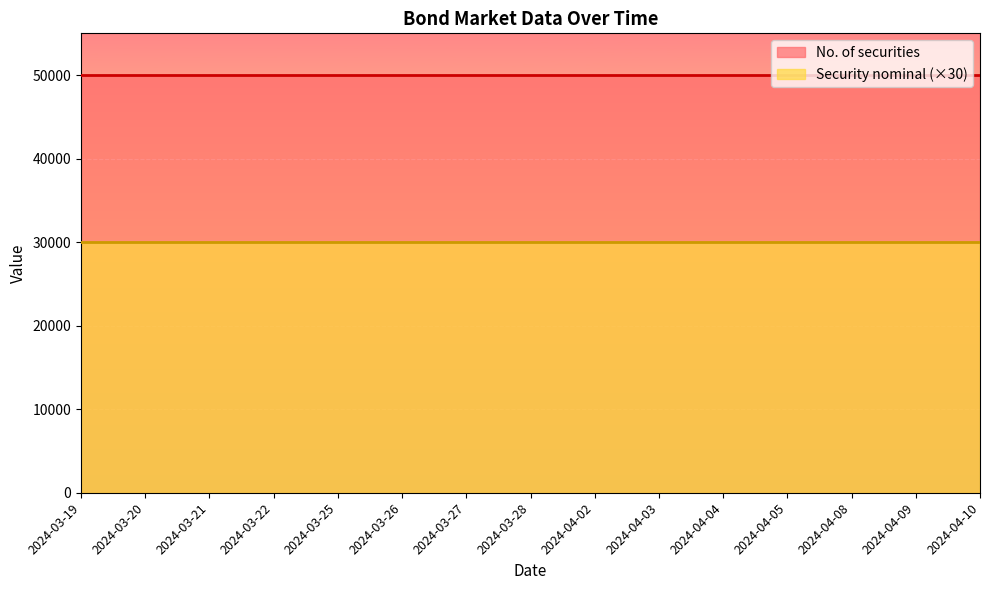

Which series has the widest spread of values?

No. of securities